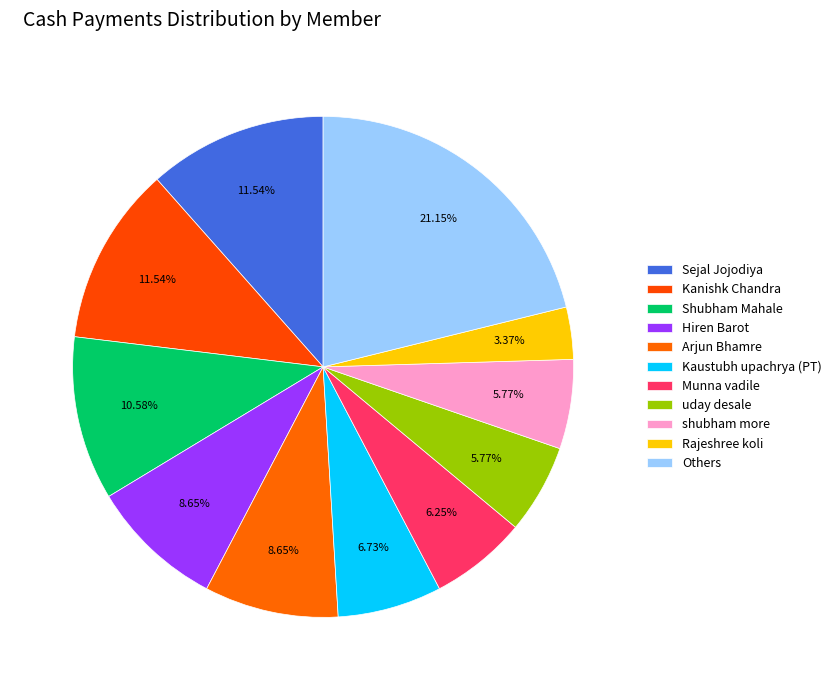

Is Kanishk Chandra the majority of the pie?

No